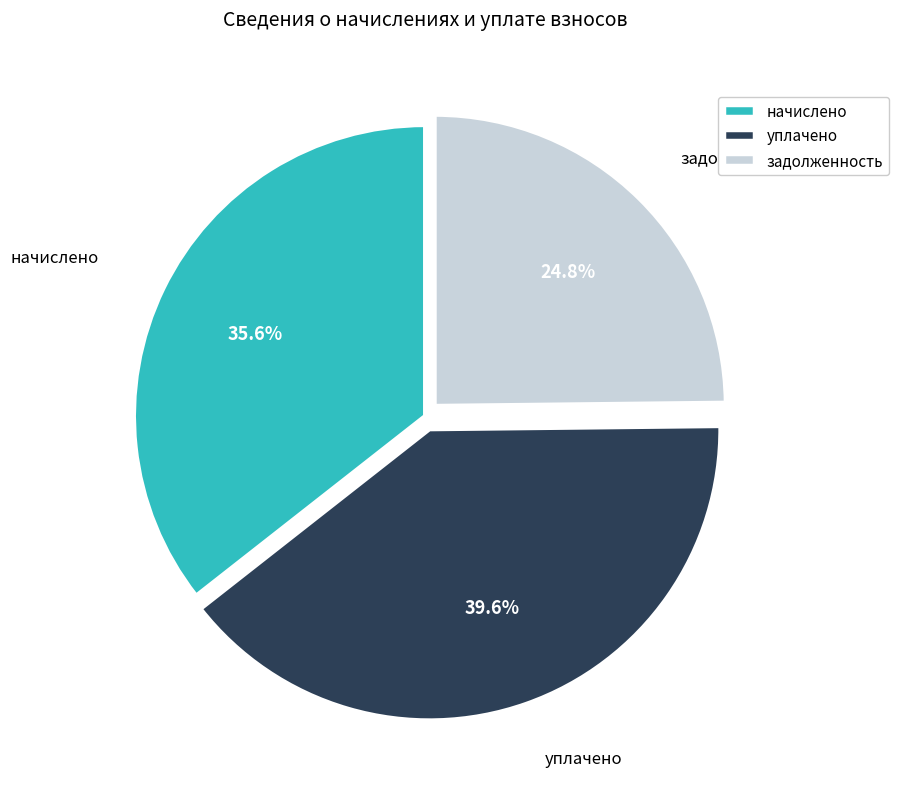

Does задолженность account for over 50% of the chart?

No